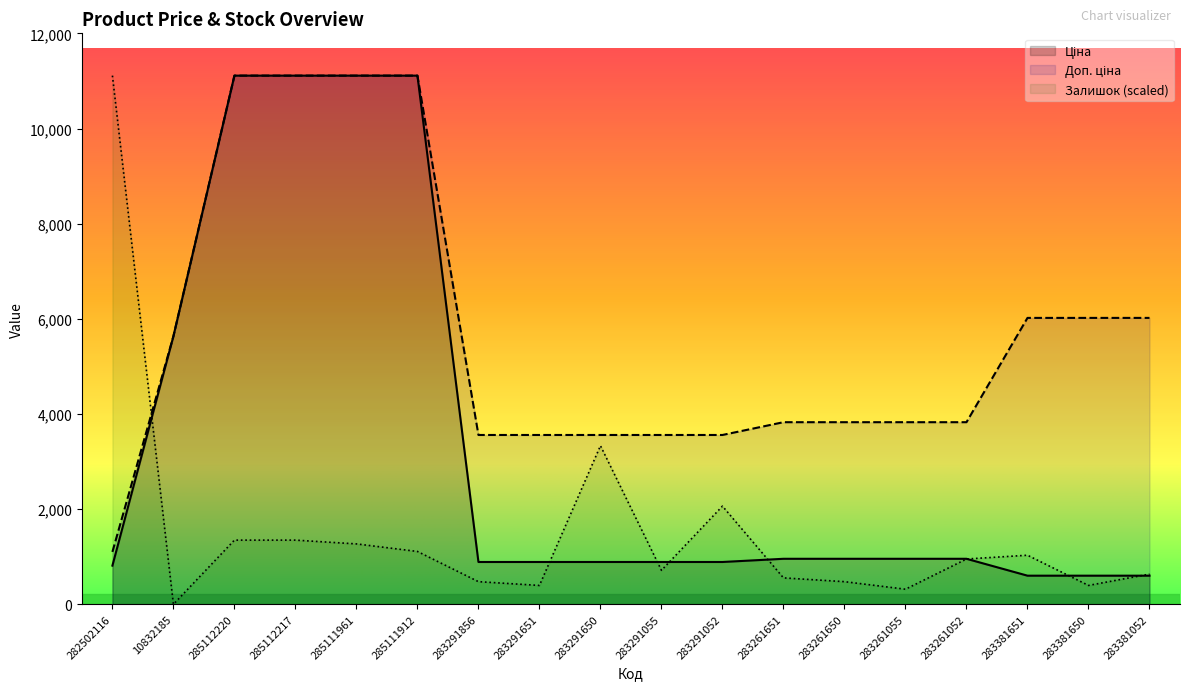

True or false: Ціна and Доп. ціна intersect in this chart.

False